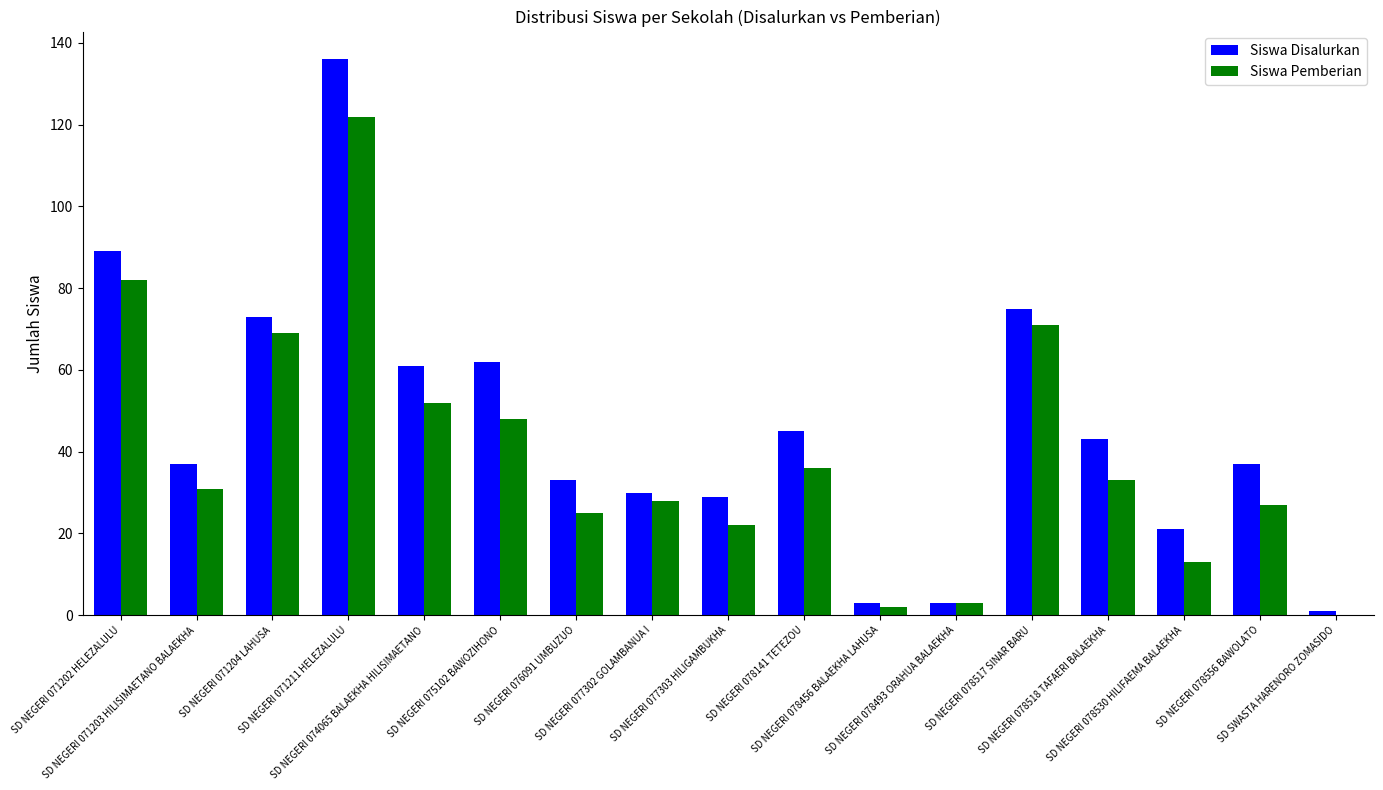

Is the value of Siswa Pemberian at SD NEGERI 078556 BAWOLATO greater than the value of Siswa Disalurkan at SD NEGERI 078141 TETEZOU?

No